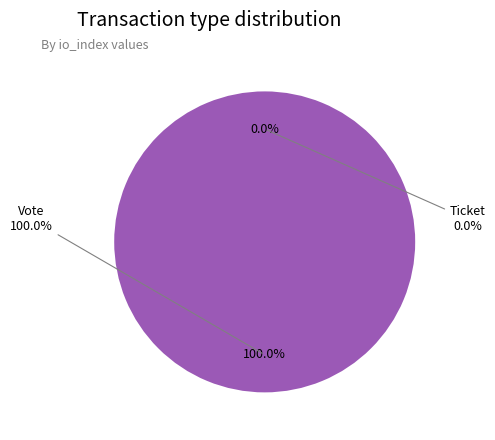

To the nearest percent, what is the combined percentage of Vote and Ticket?

100%